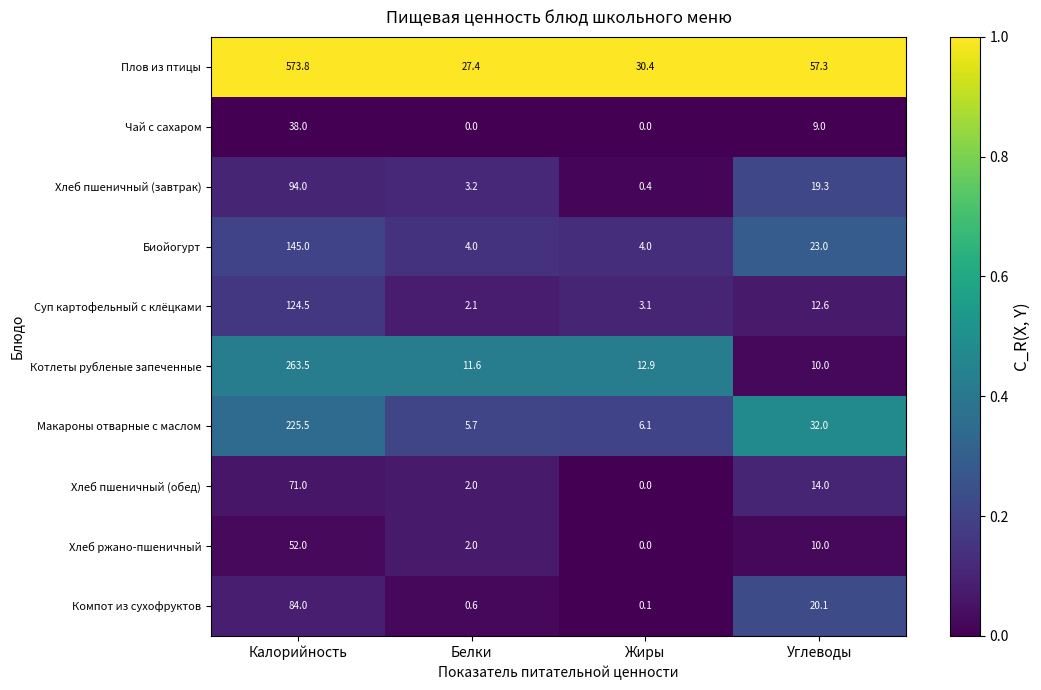

Which series has the widest spread of values?

Плов из птицы